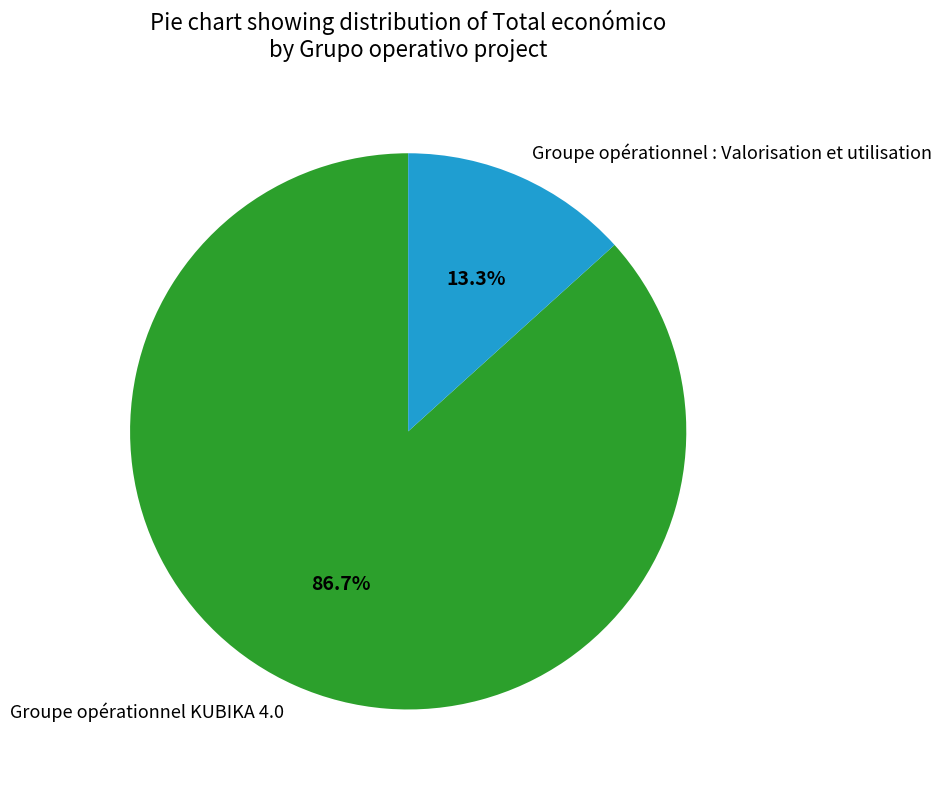

To the nearest percent, what is the difference between the largest and smallest slice percentages?

73%